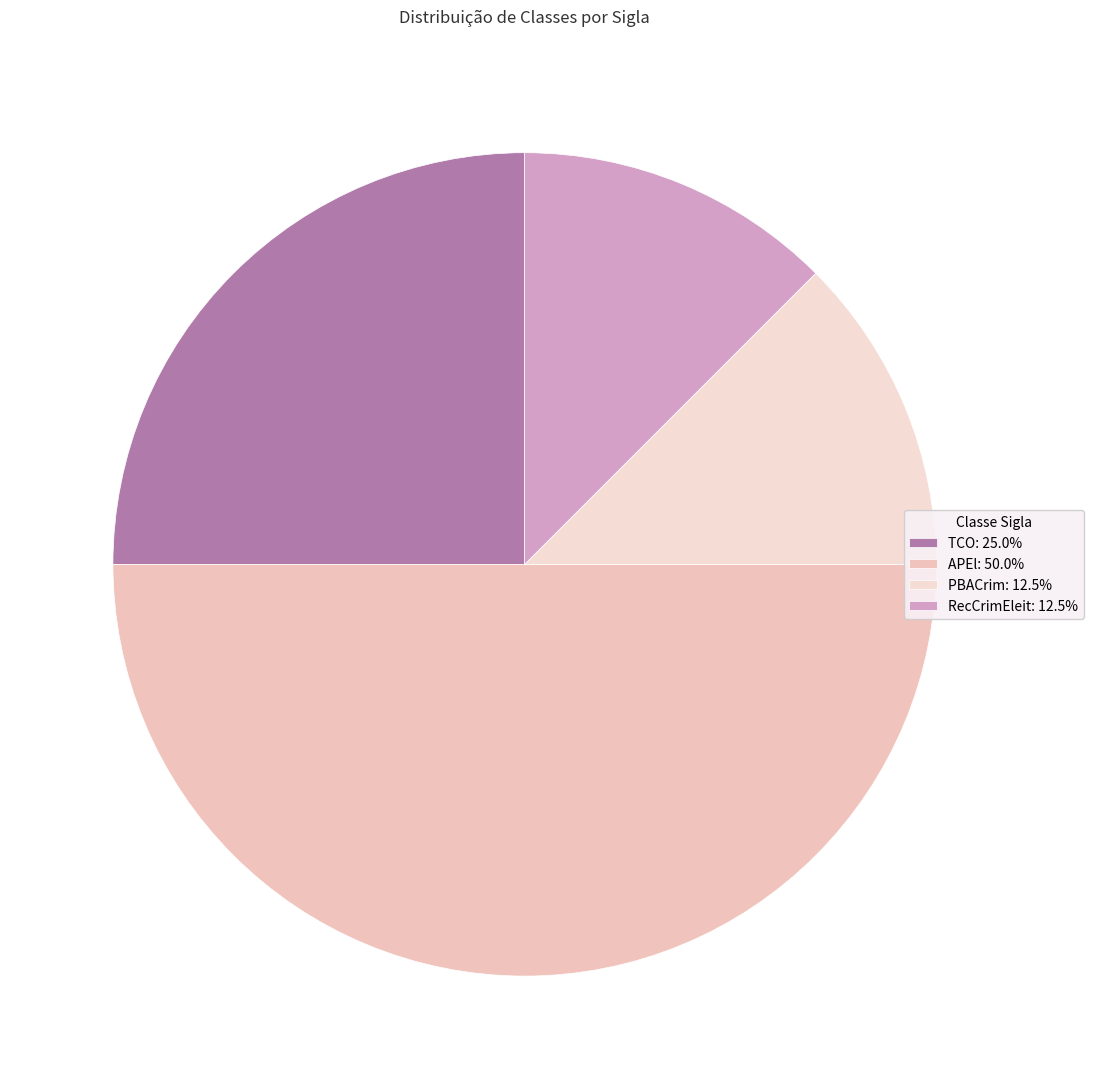

To the nearest percent, what is the combined percentage of APEl and RecCrimEleit?

62%